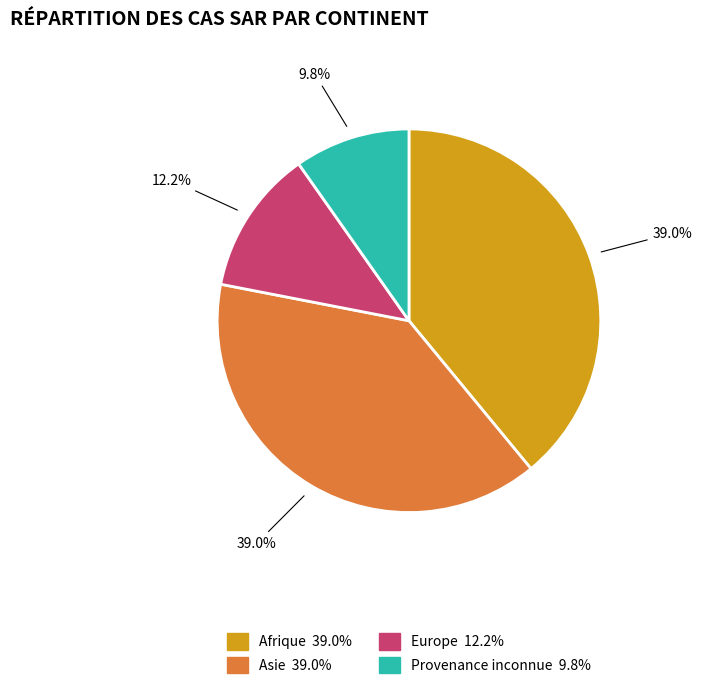

Is it true that Afrique is 49% of the pie?

False